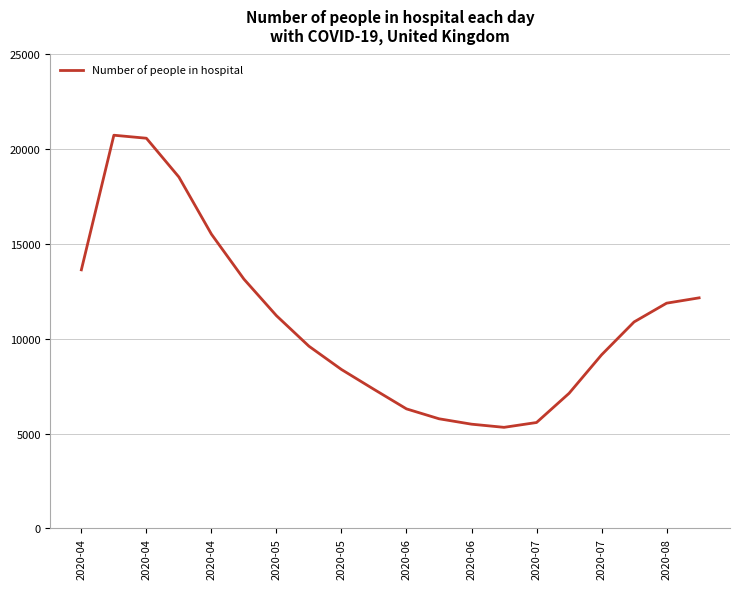

Count the number of categories in the chart.

20